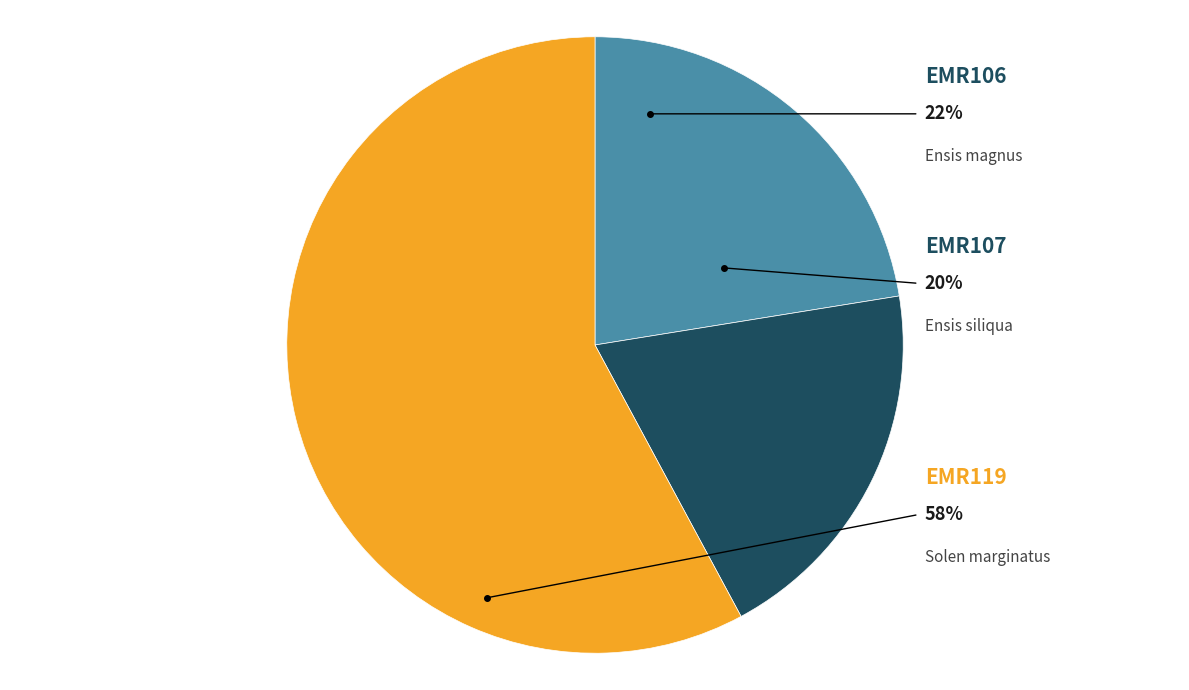

The EMR107 slice represents 20% of the pie. True or false?

True